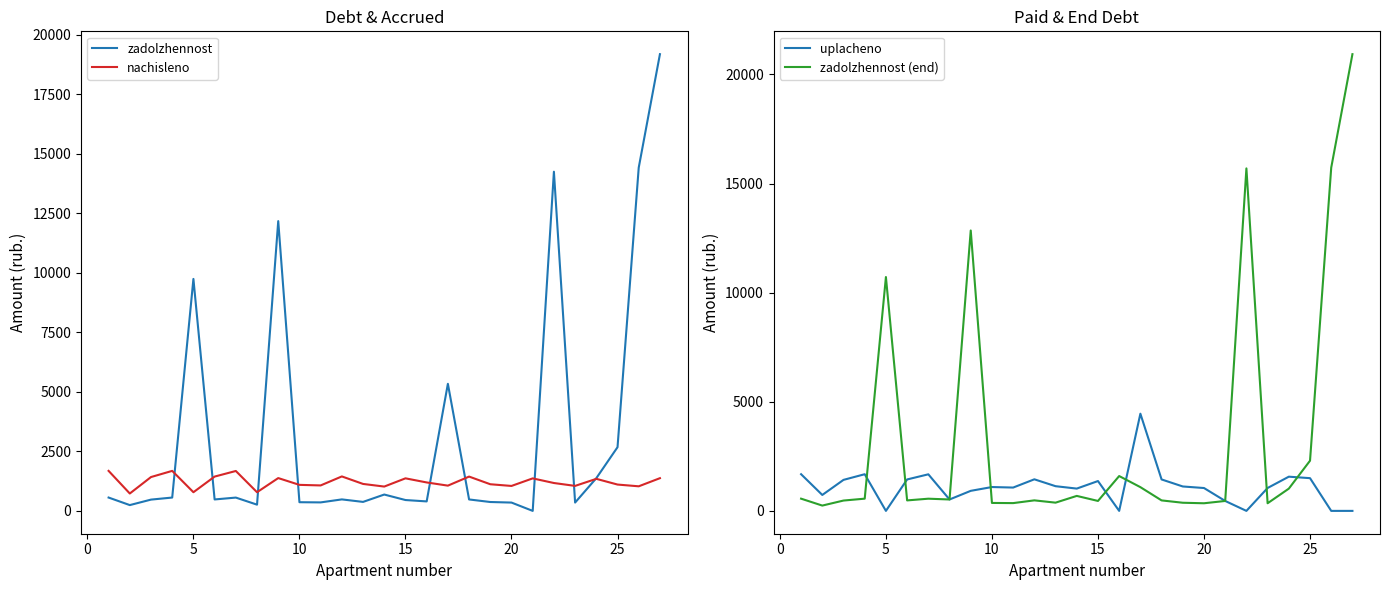

What are all the series names shown in the legend?

zadolzhennost, nachisleno, uplacheno, zadolzhennost (end)